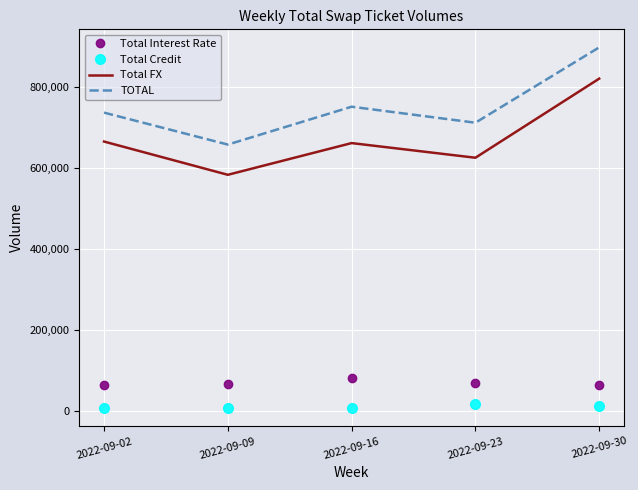

What is the lowest value of the Total FX series?

582586